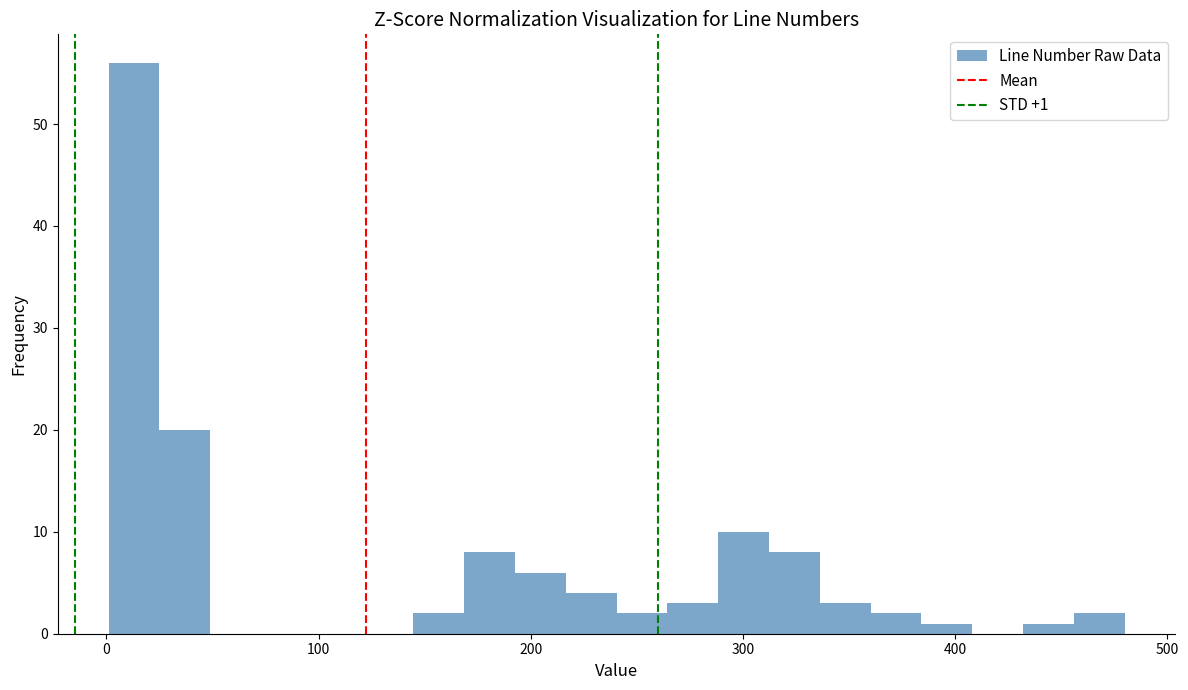

Around what value on the x-axis is the tallest bar? Give the approximate position of its centre, as read against the axis.

10